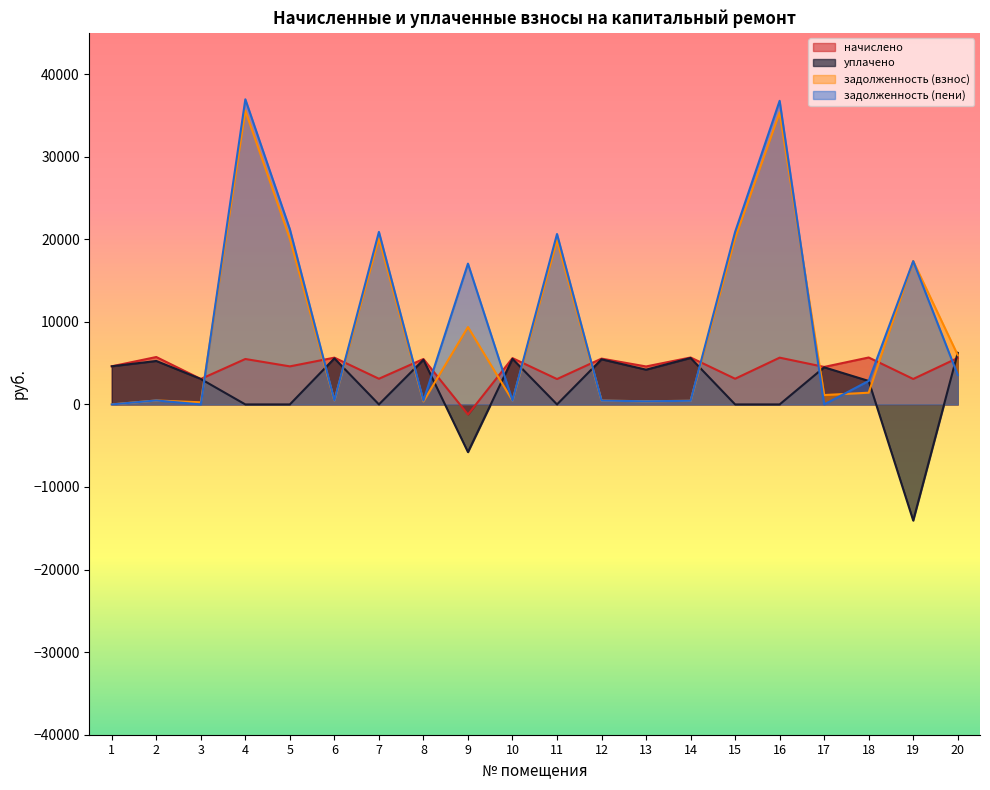

Is it true that уплачено equals 2725.4 at 2?

False